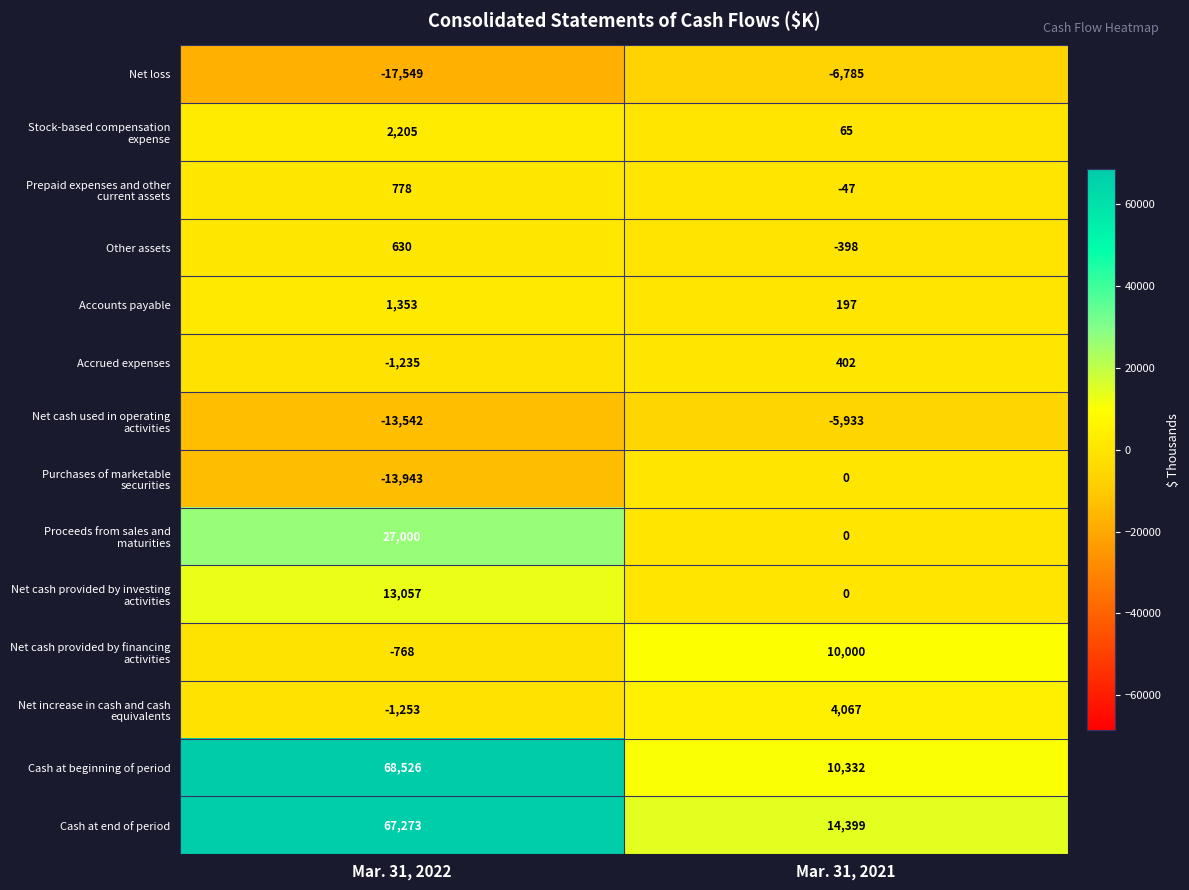

What is the total value across all series at Mar. 31, 2022?

132532